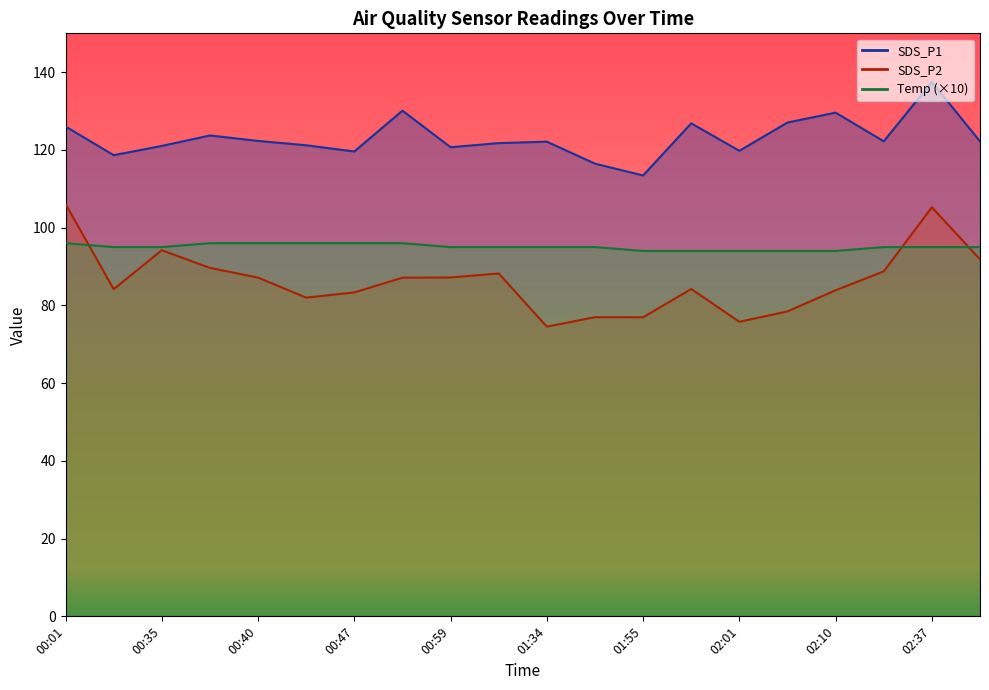

The SDS_P2 series shows 91.8 at 02:40. True or false?

True